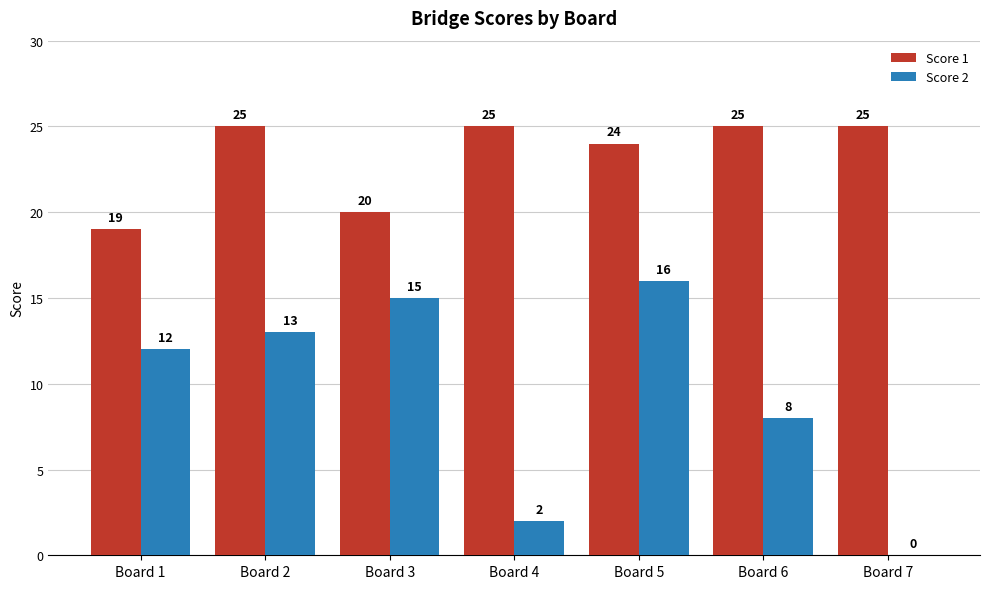

At which label is Score 1 closest to 22?

Board 3